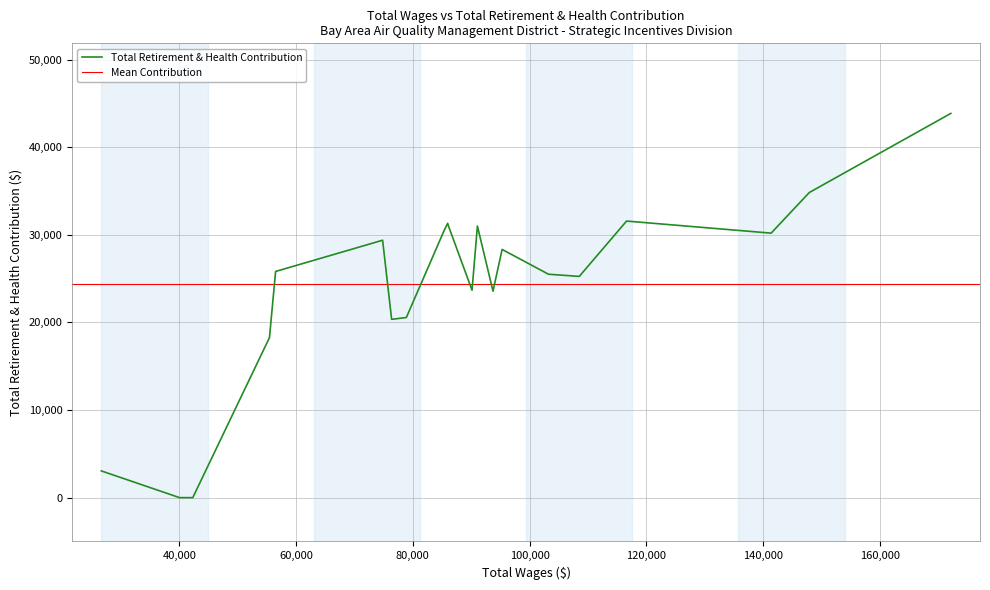

How many data points are less than 28020?

11